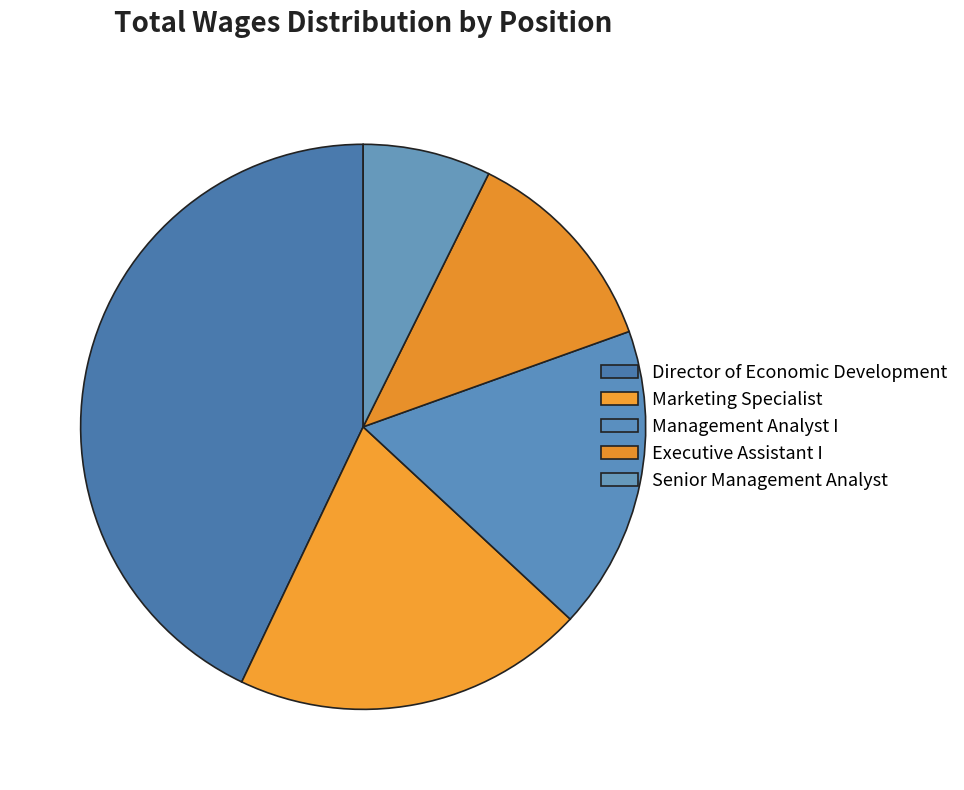

Is Management Analyst I the majority of the pie?

No